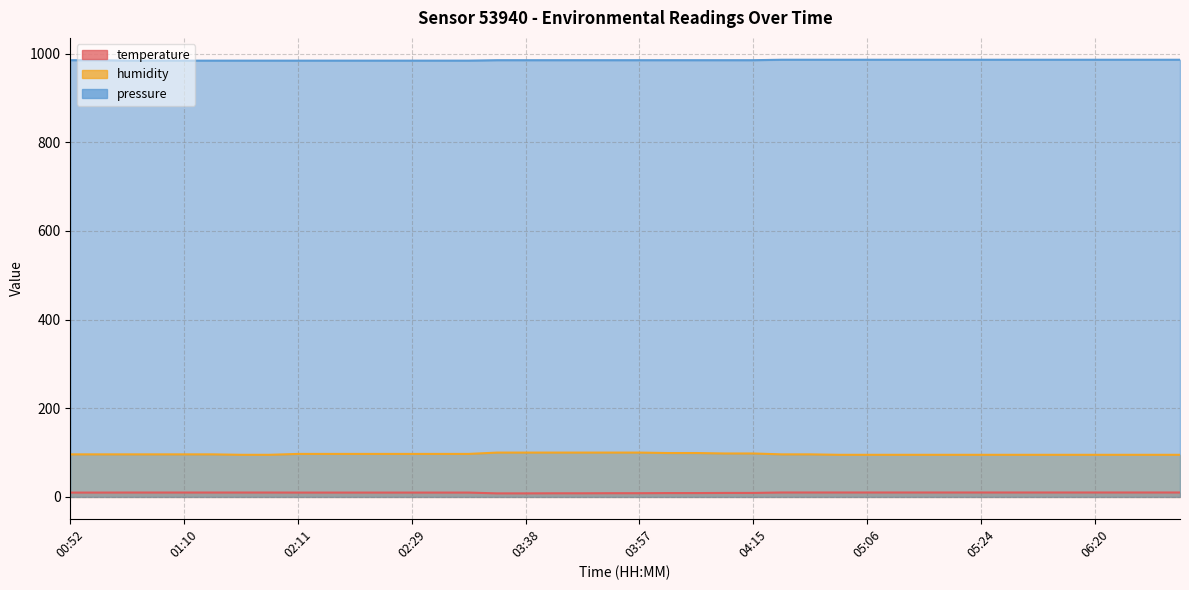

What is the average value of the temperature series?

9.6